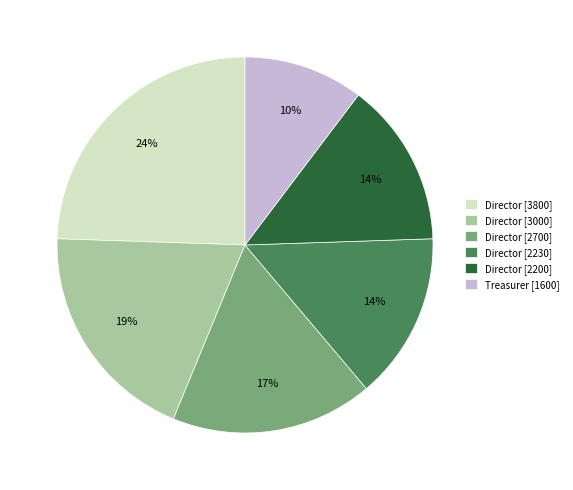

Is the sum of Treasurer [1600] and Director [2230] greater than half?

No